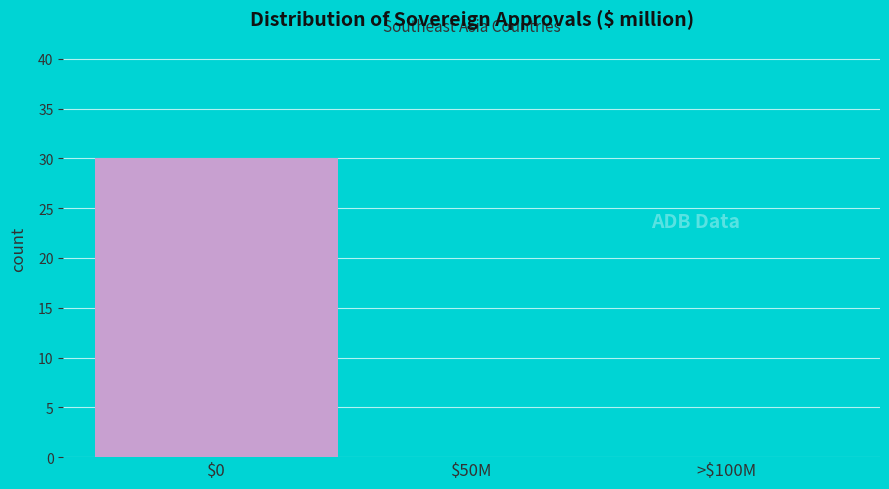

Which label corresponds to the largest value in the chart?

$0